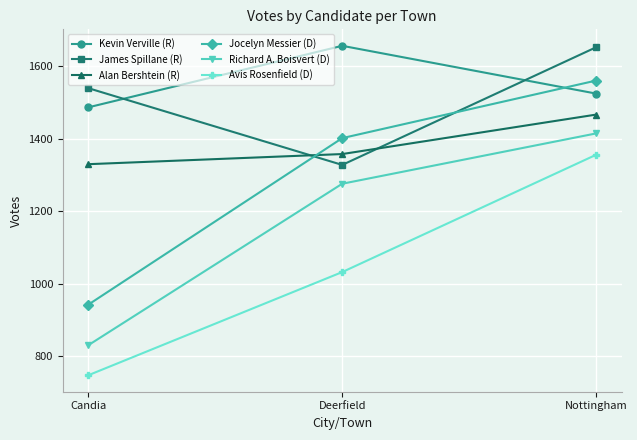

At which category does the chart reach its minimum across all series?

Candia